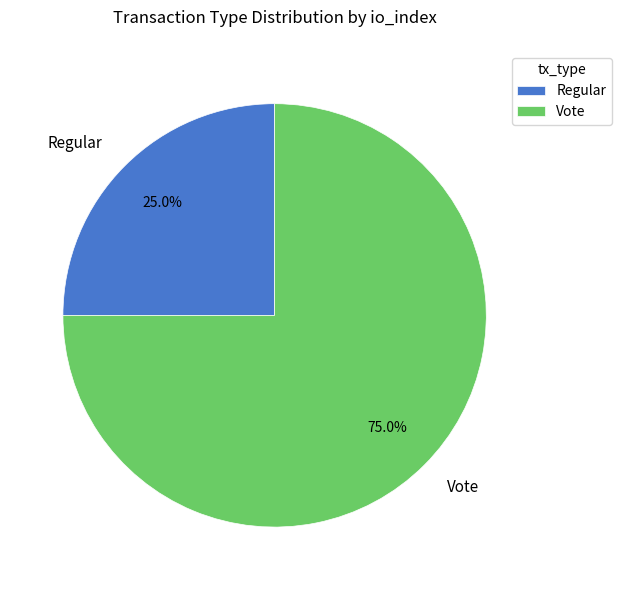

True or false: Regular accounts for 13% of the total.

False